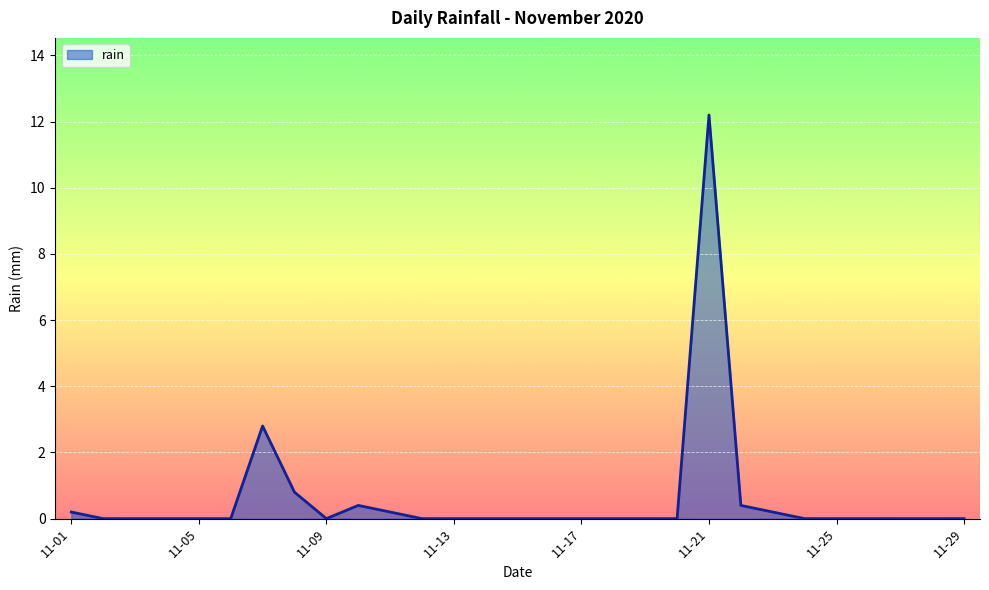

What is the average value?

0.6